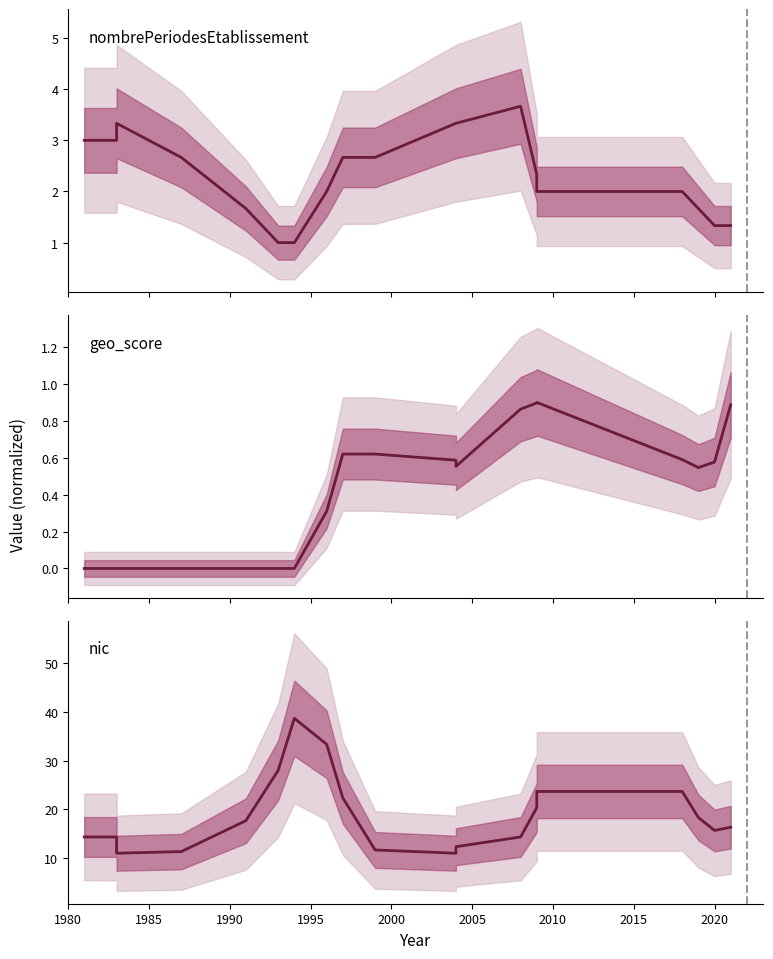

What is the difference between the highest and lowest values at 1995?

11.3